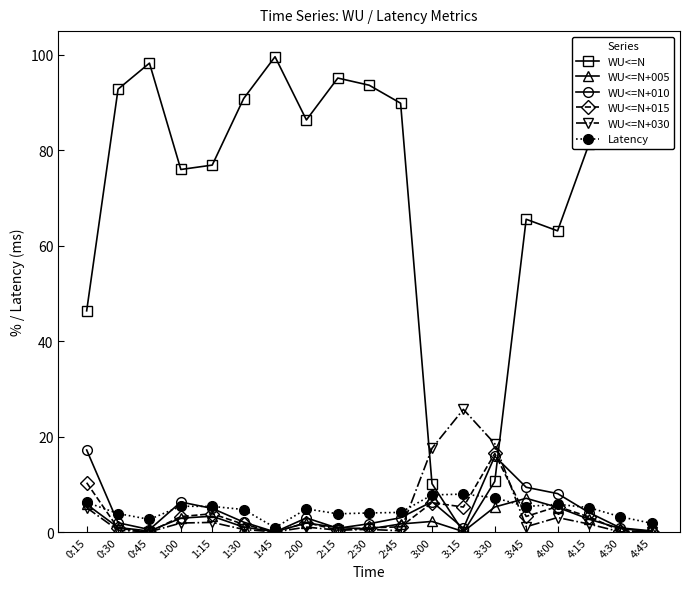

What is the sum of the Latency values at 1:30 and 1:15?

10.1